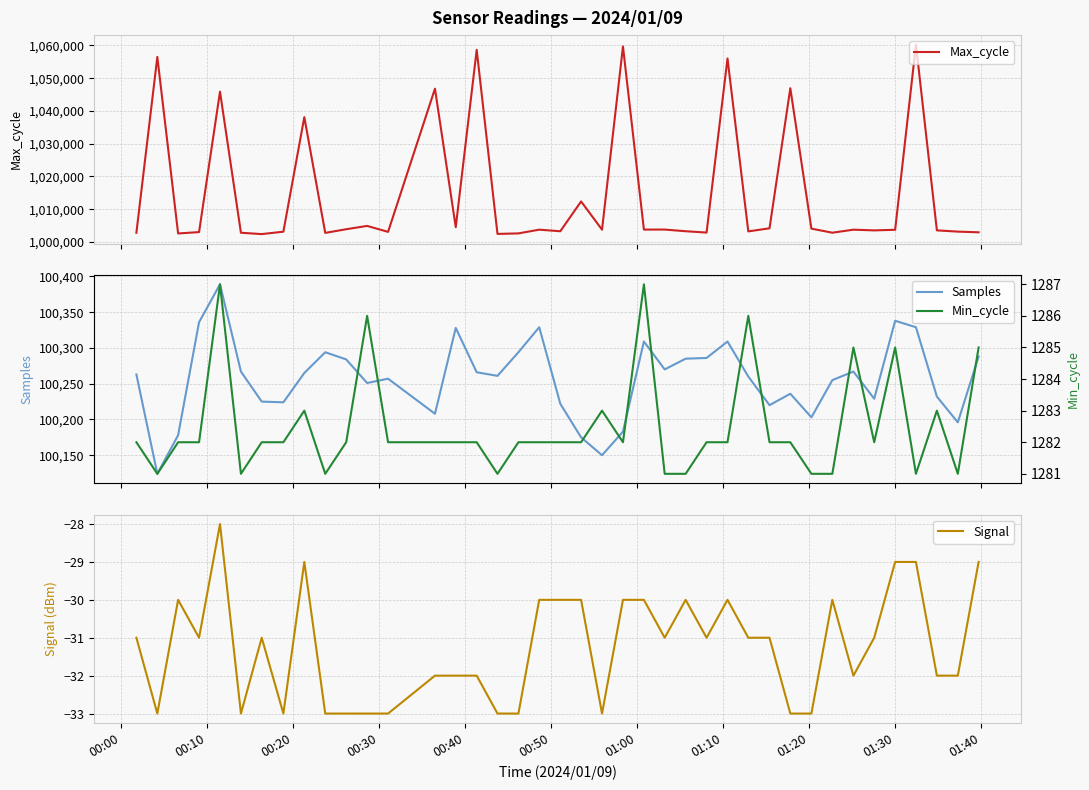

Count the Min_cycle values in the range 1282 to 1283.

23